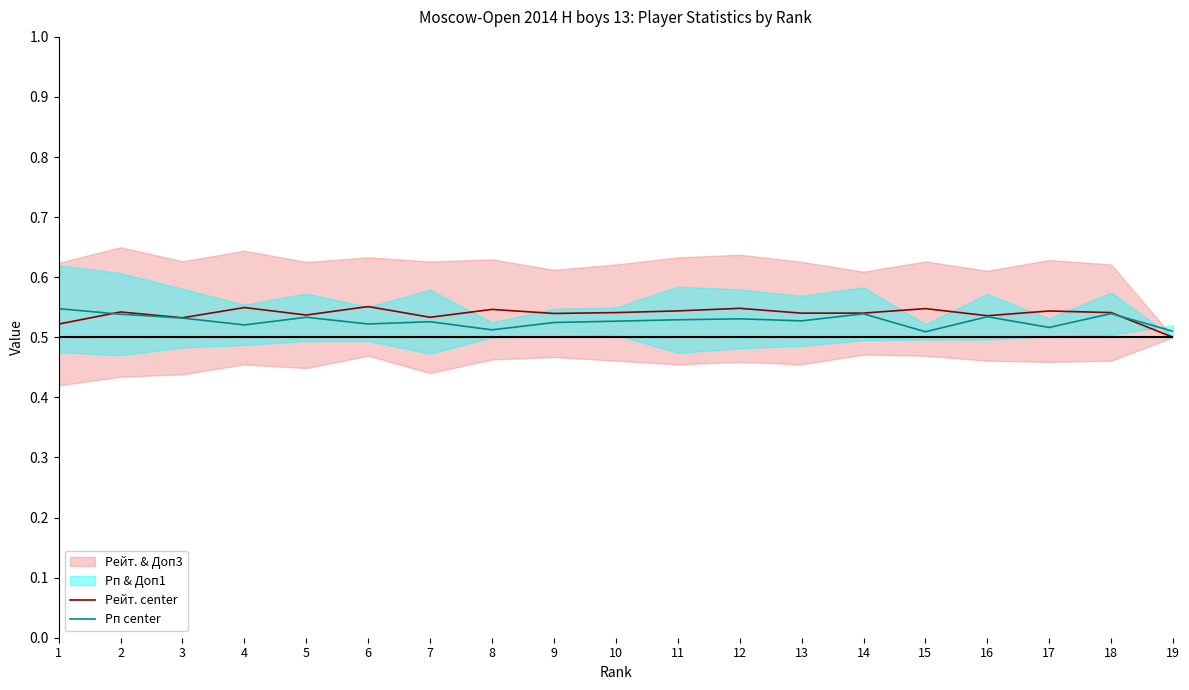

The Рп center series shows 0.5 at 2. True or false?

True